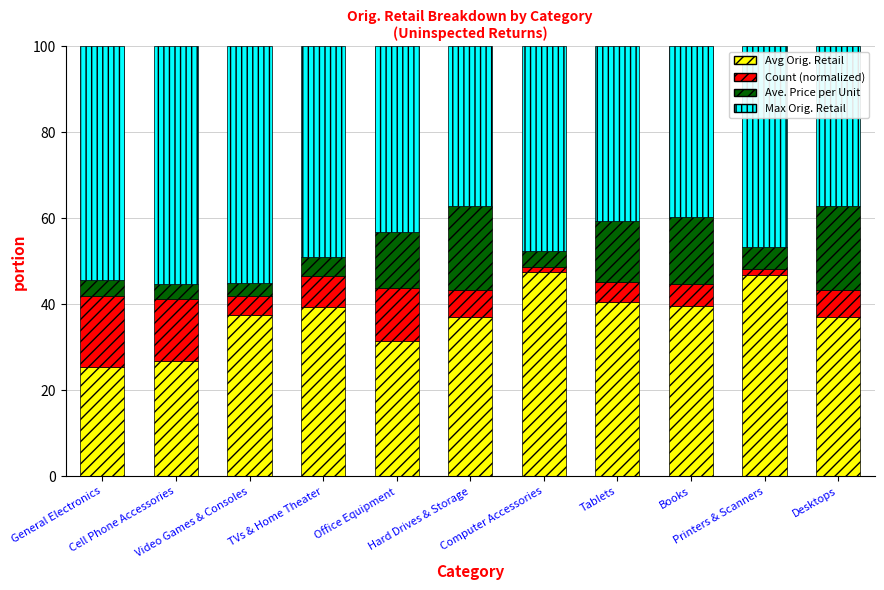

What is the sum of all Avg Orig. Retail values?

409.3